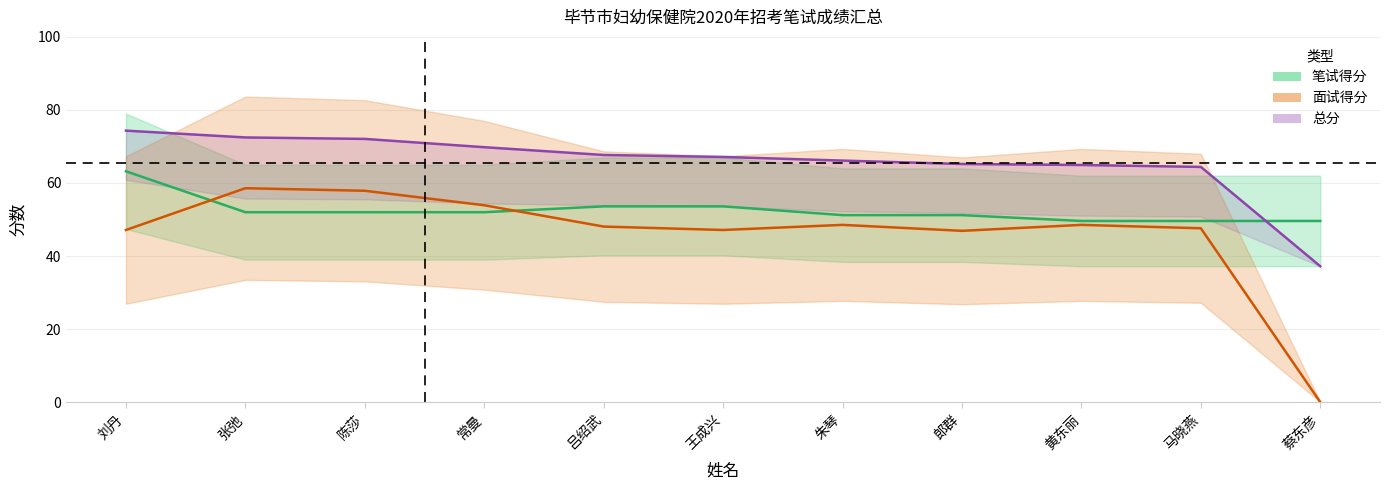

The 总分 series shows 32.7 at 马晓燕. True or false?

False